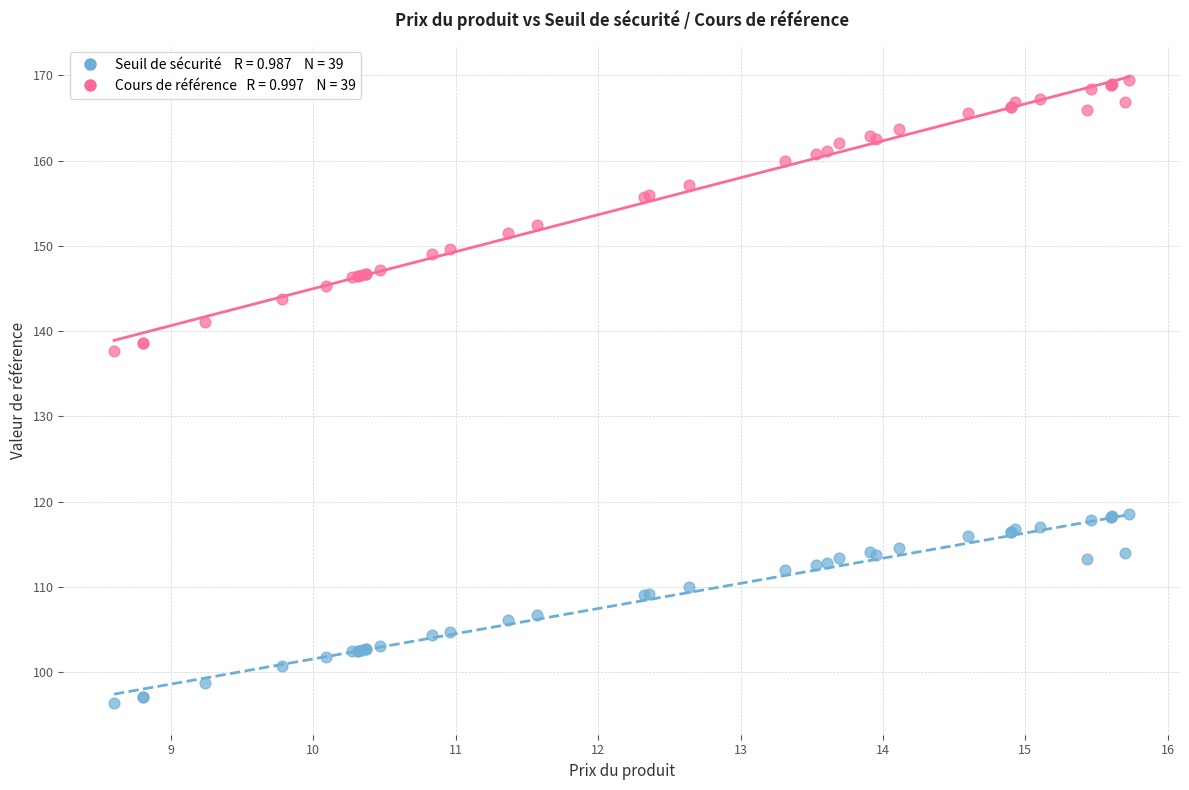

Across all series, what Y value is closest to 132?

137.6